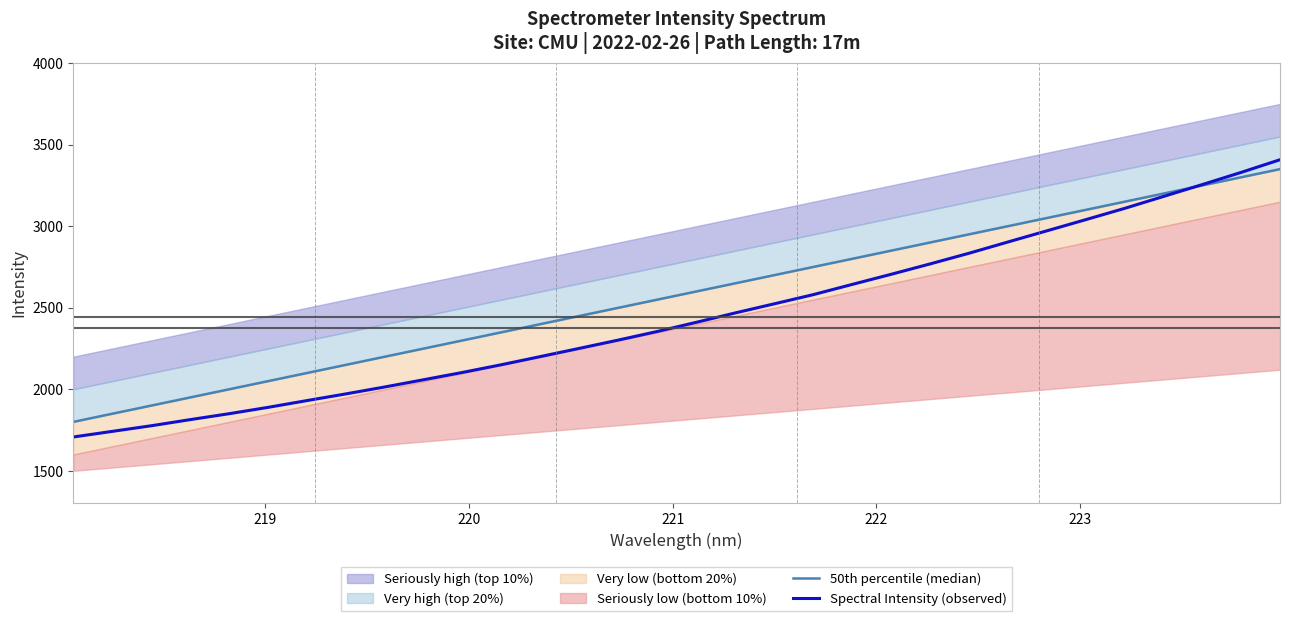

Reading left to right, extract all data points from this chart.

50th percentile (median): 1800.0	1850.0	1900.0	1950.0	2000.0	2050.0	2100.0	2150.0	2200.0	2250.0	2300.0	2350.0	2400.0	2450.0	2500.0	2550.0	2600.0	2650.0	2700.0	2750.0	2800.0	2850.0	2900.0	2950.0	3000.0	3050.0	3100.0	3150.0	3200.0	3250.0	3300.0	3350.0
Spectral Intensity (observed): 1707.4	1741.9	1776.3	1813.9	1850.3	1889.2	1930.8	1971.9	2014.4	2058.9	2103.8	2151.2	2201.1	2251.4	2302.2	2354.9	2410.9	2468.4	2524.2	2580.3	2643.0	2704.9	2768.6	2834.0	2903.0	2971.3	3039.9	3109.0	3182.2	3255.2	3329.9	3407.6